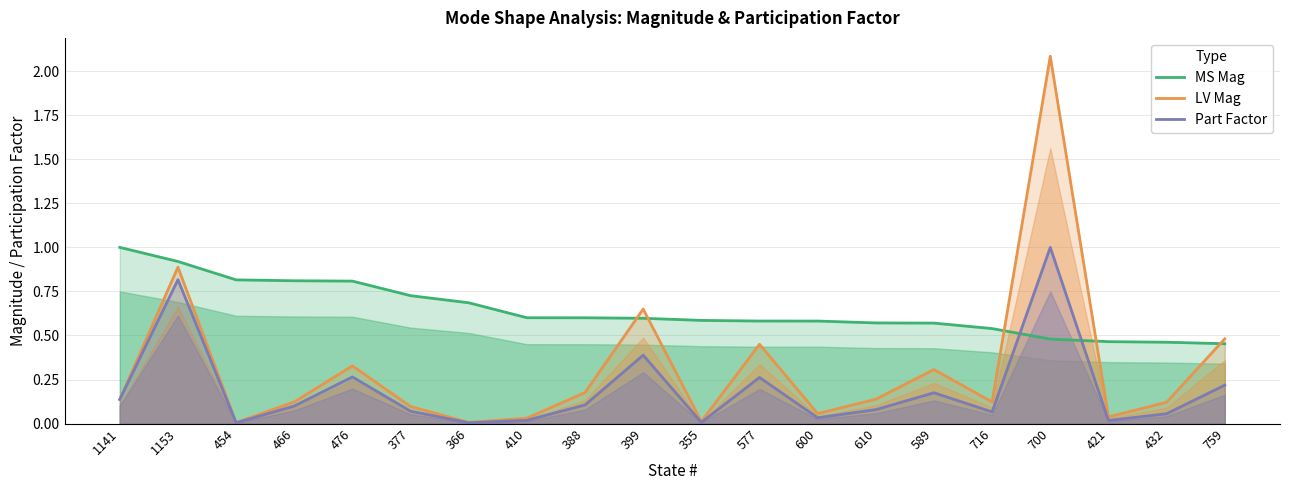

What is the difference between the LV Mag values at 759 and 399?

0.2